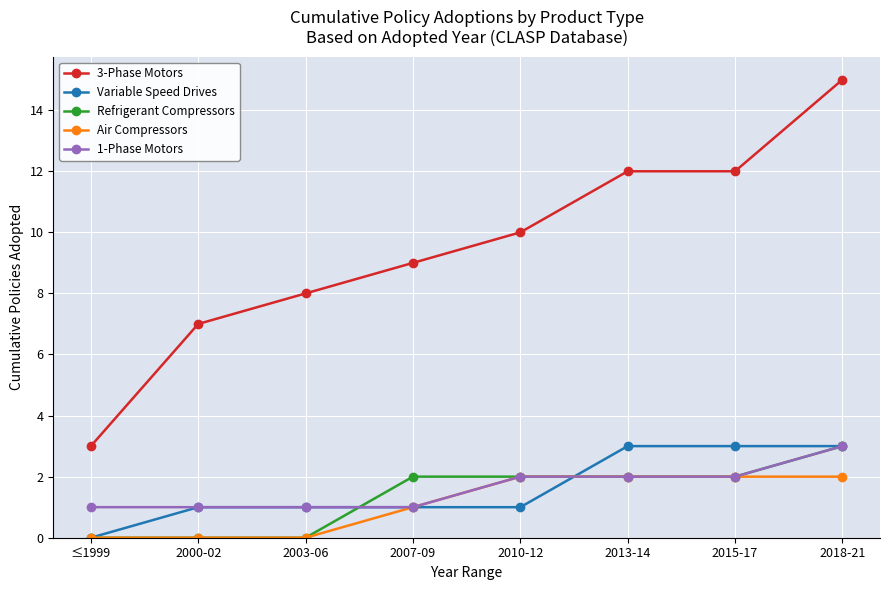

The Air Compressors series shows 2 at 2007-09. True or false?

False